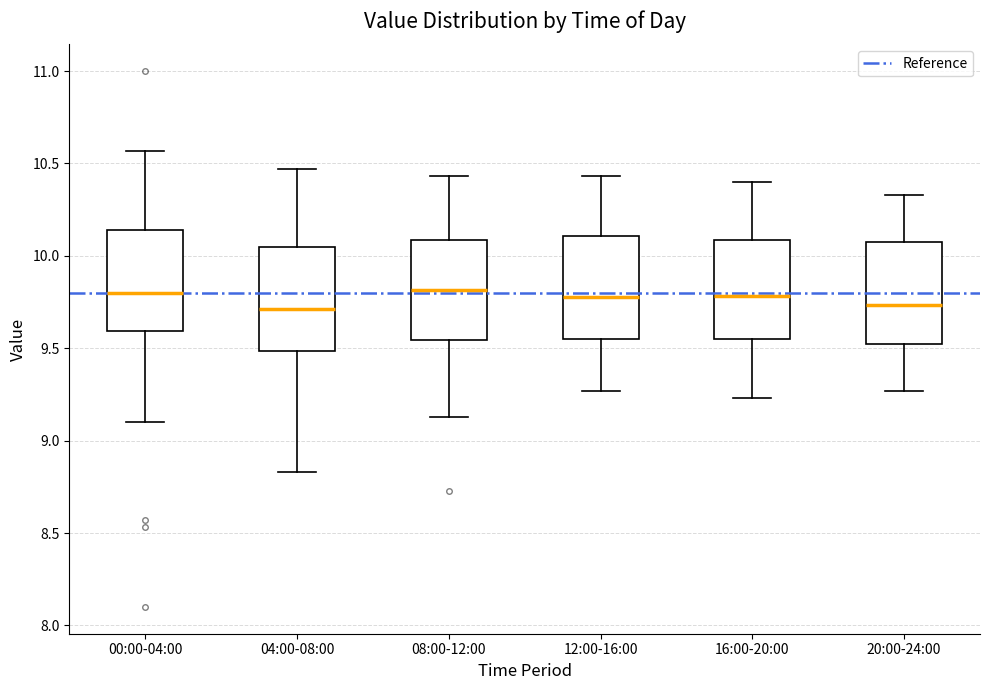

Reading left to right, transcribe this box plot: for each box, give where its median line is, the range the box spans, and where its two whiskers end, as read against the y-axis. The values are not printed on the chart, so give them approximately, as read against the axis.

00:00-04:00: median 9.80, box 9.60 to 10.15, whiskers 9.10 to 10.55
04:00-08:00: median 9.70, box 9.50 to 10.05, whiskers 8.85 to 10.45
08:00-12:00: median 9.80, box 9.55 to 10.10, whiskers 9.15 to 10.45
12:00-16:00: median 9.80, box 9.55 to 10.10, whiskers 9.25 to 10.45
16:00-20:00: median 9.80, box 9.55 to 10.10, whiskers 9.25 to 10.40
20:00-24:00: median 9.75, box 9.50 to 10.10, whiskers 9.25 to 10.35